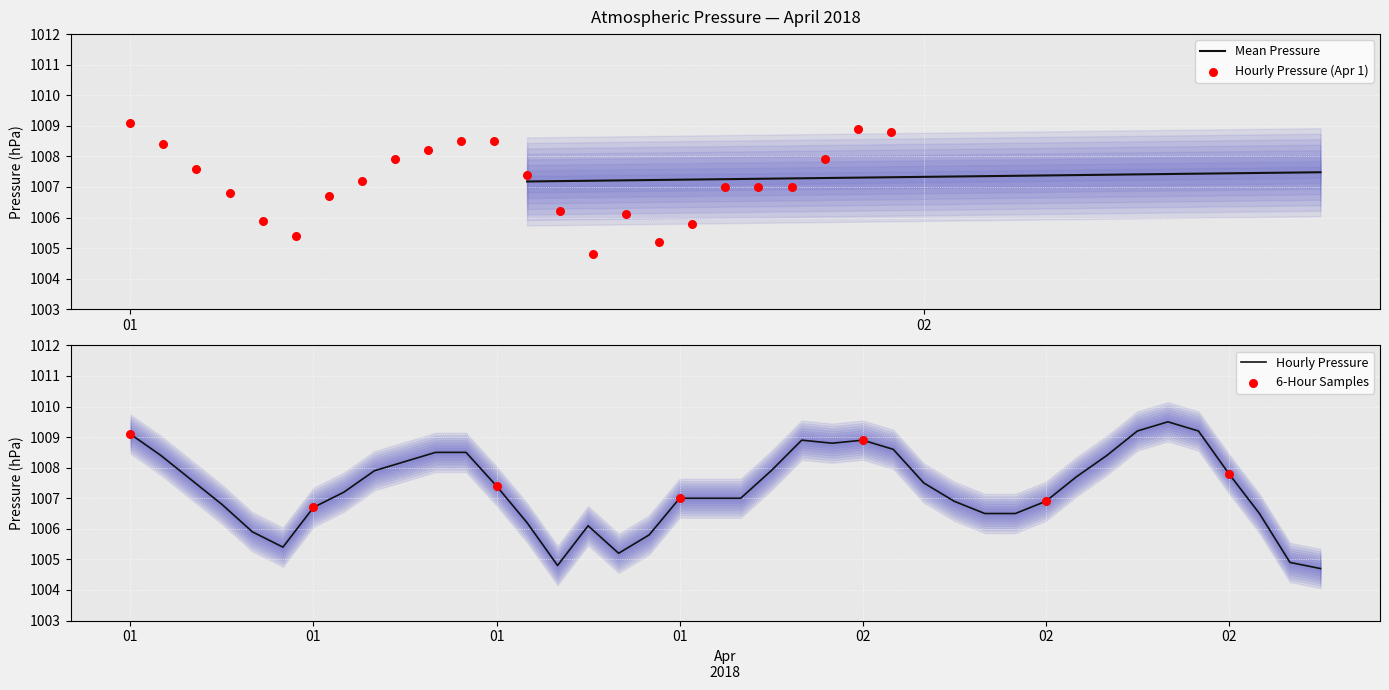

What is the ratio of the value at 2018-04-02 02:00 to the value at 2018-04-01 21:00?

1.0